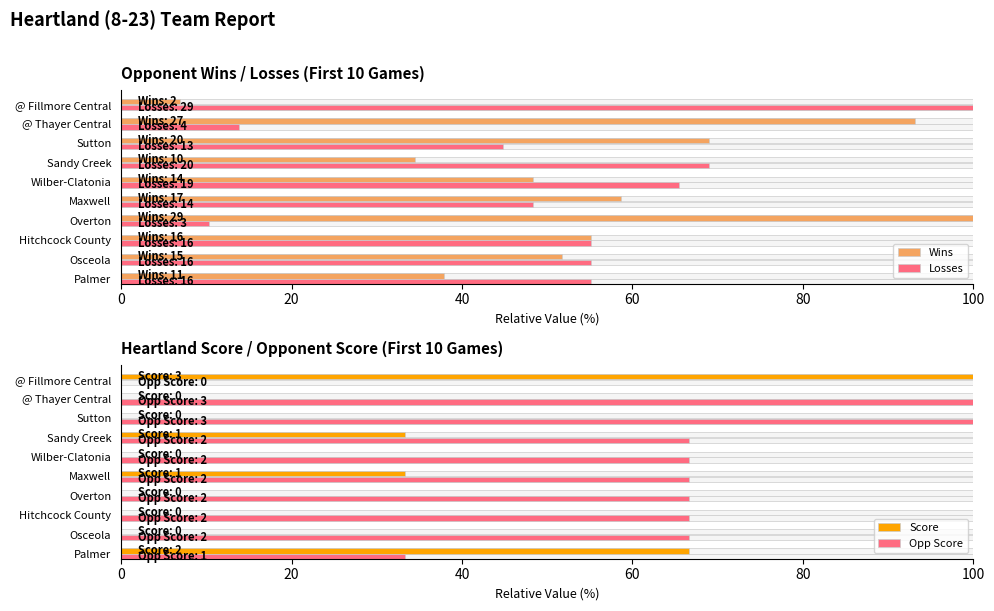

What is the total value across all series at Wilber-Clatonia?

180.5